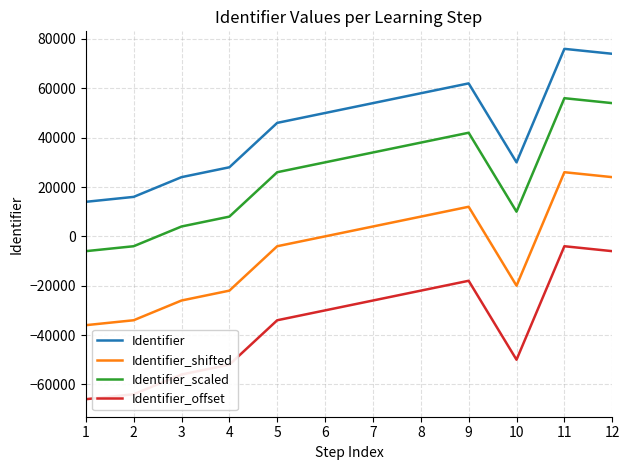

What is the difference between the maximum and minimum values in the Identifier_offset series?

62000